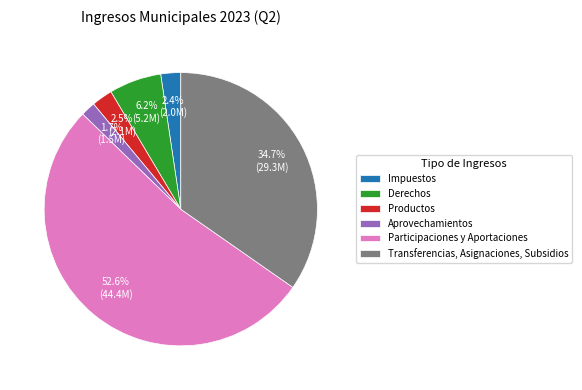

Do Aprovechamientos and Impuestos together represent more than half of the pie?

No